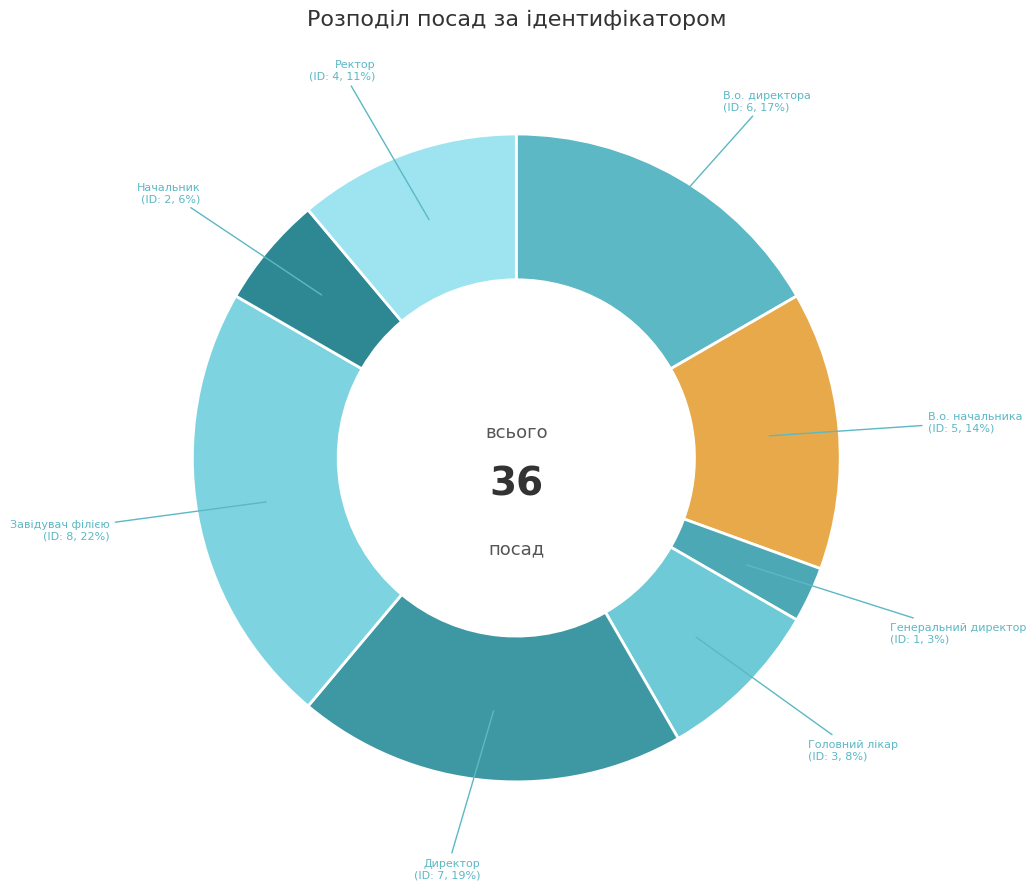

Do Ректор and Генеральний директор together represent more than half of the pie?

No